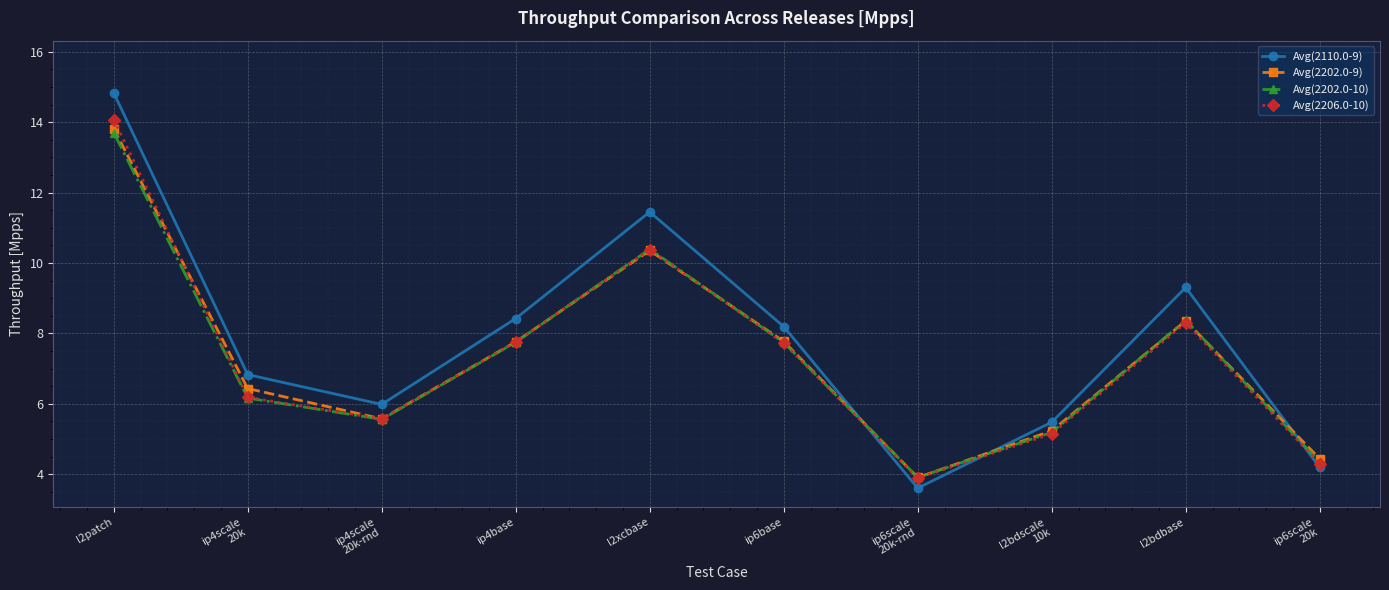

How many lines are shown in the chart?

4